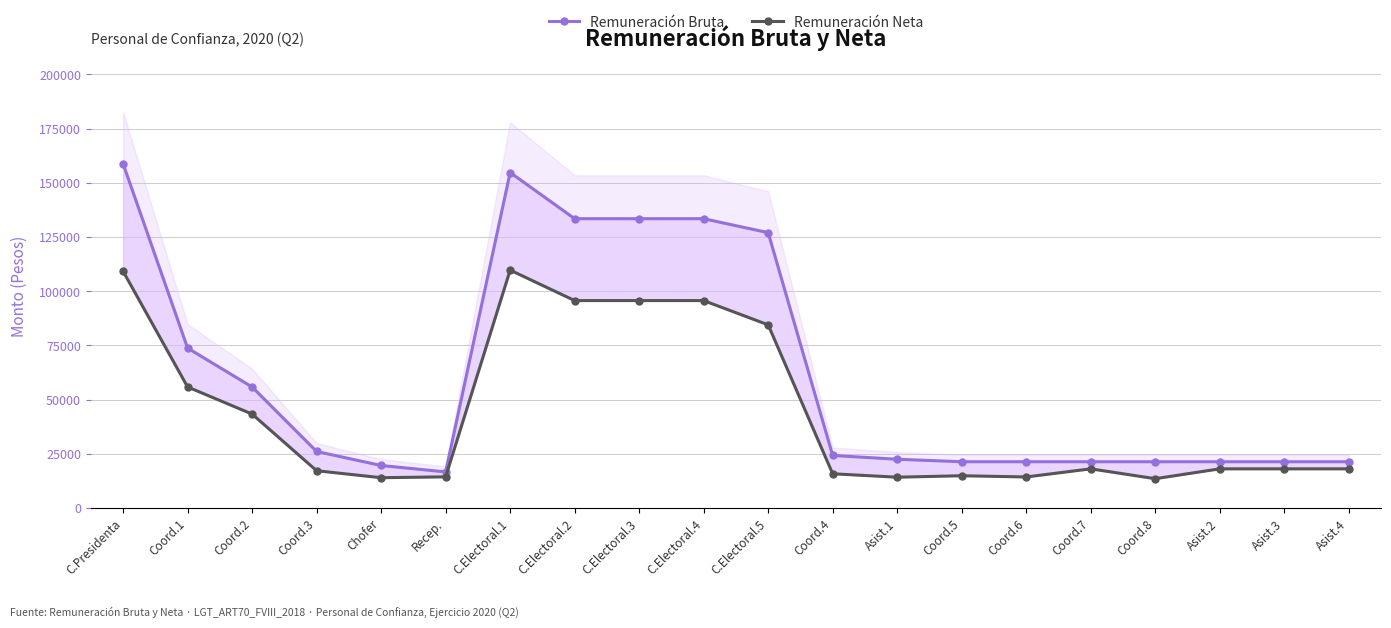

What is the value of the Remuneración Neta point at the 16th from the left?

18040.4